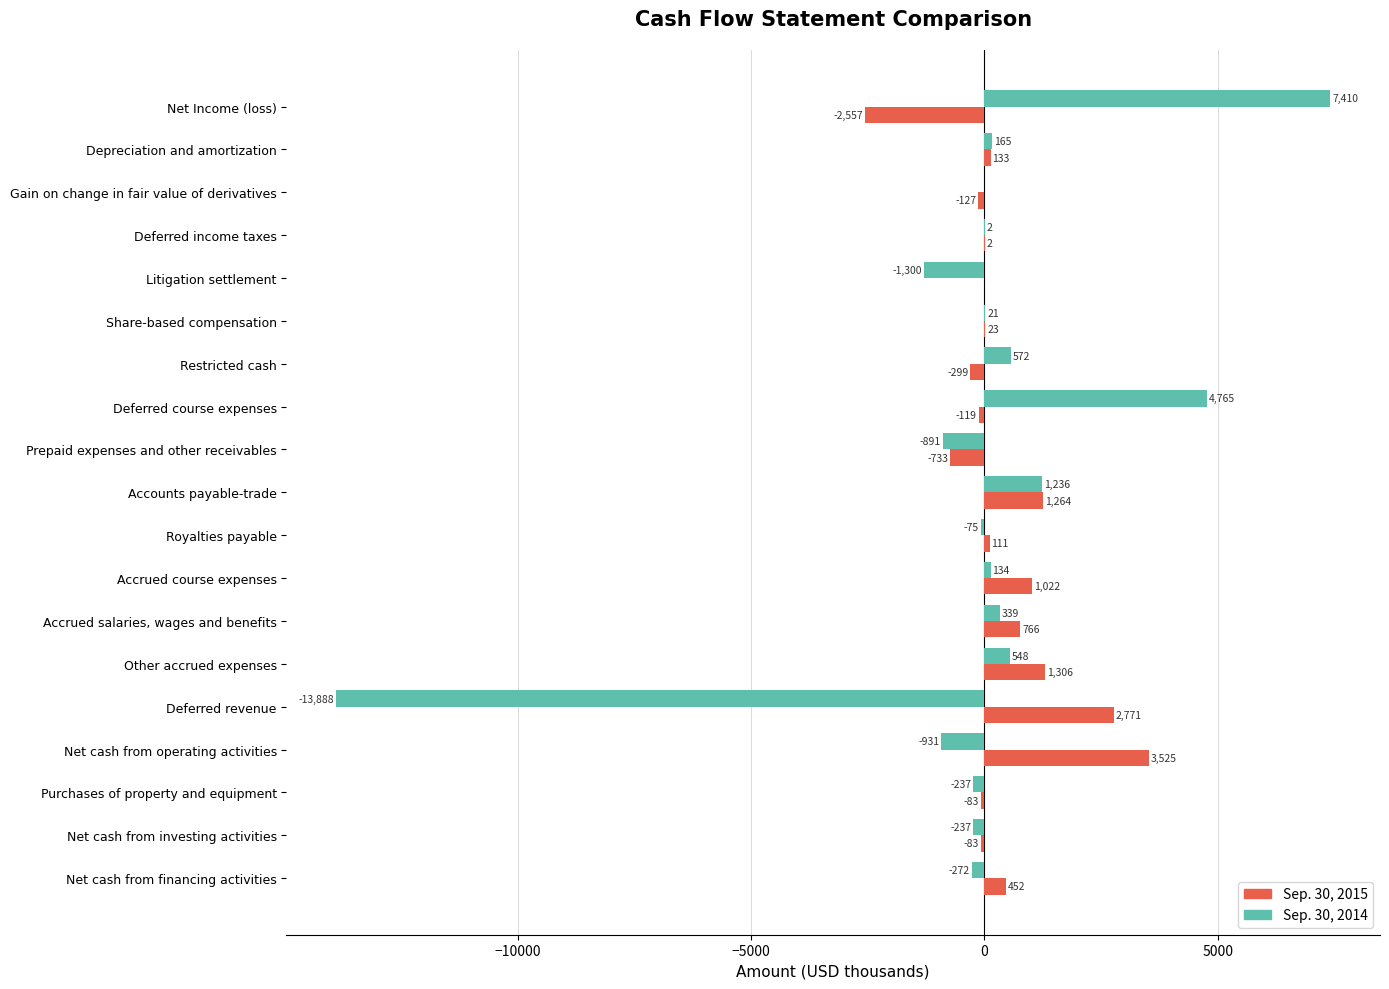

What is the total value across all series at Deferred income taxes?

4